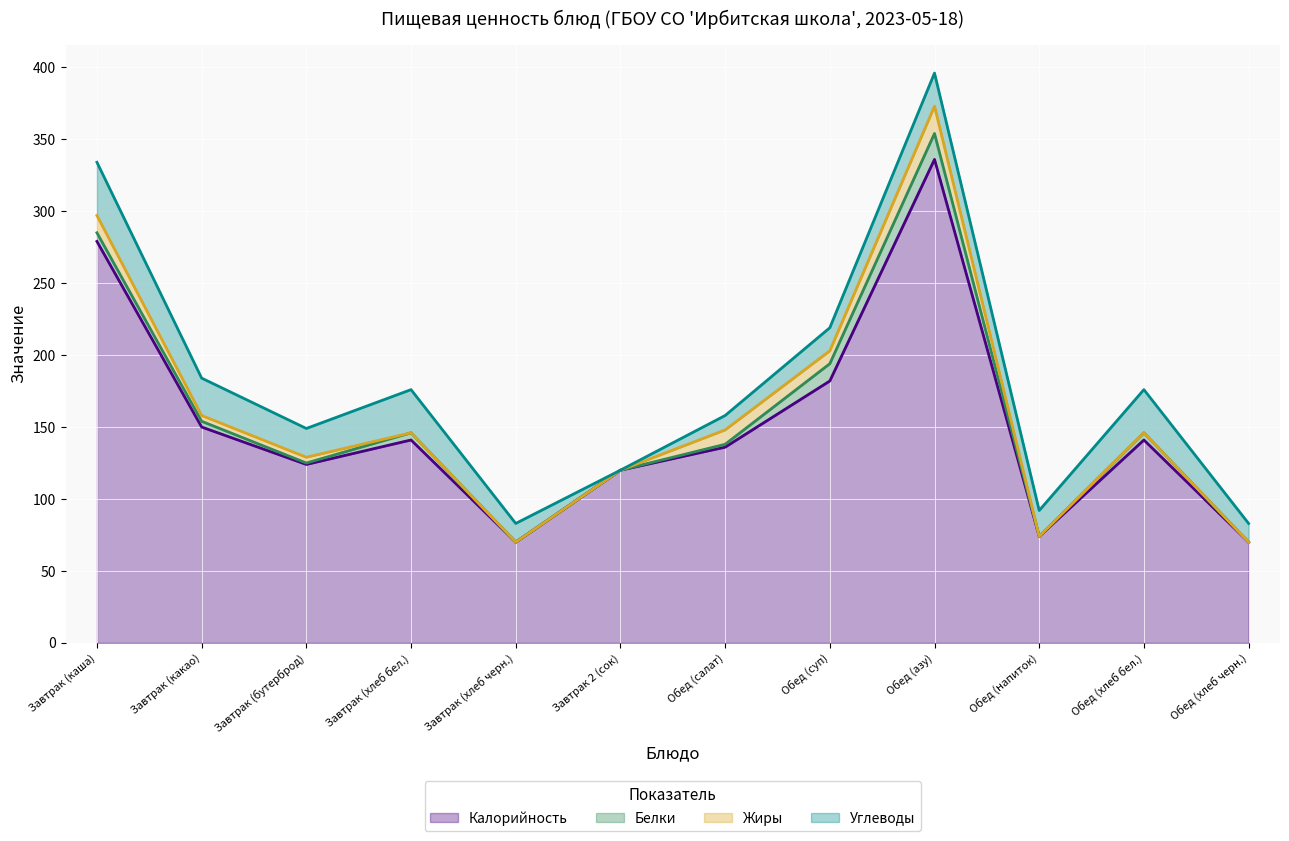

Where is the first local maximum for Жиры?

Обед (салат)